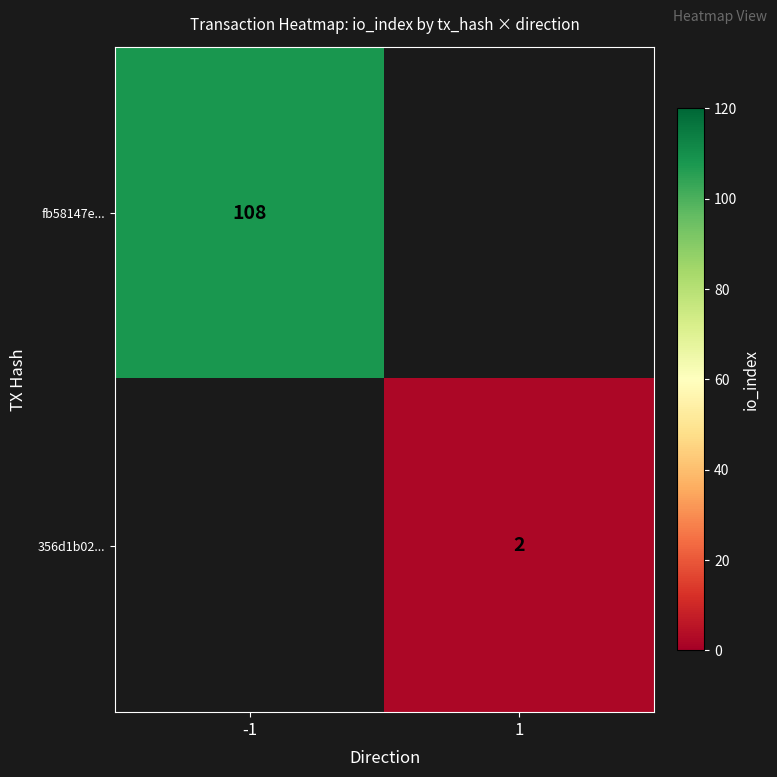

The value of fb58147e... at -1 is 145. True or false?

False